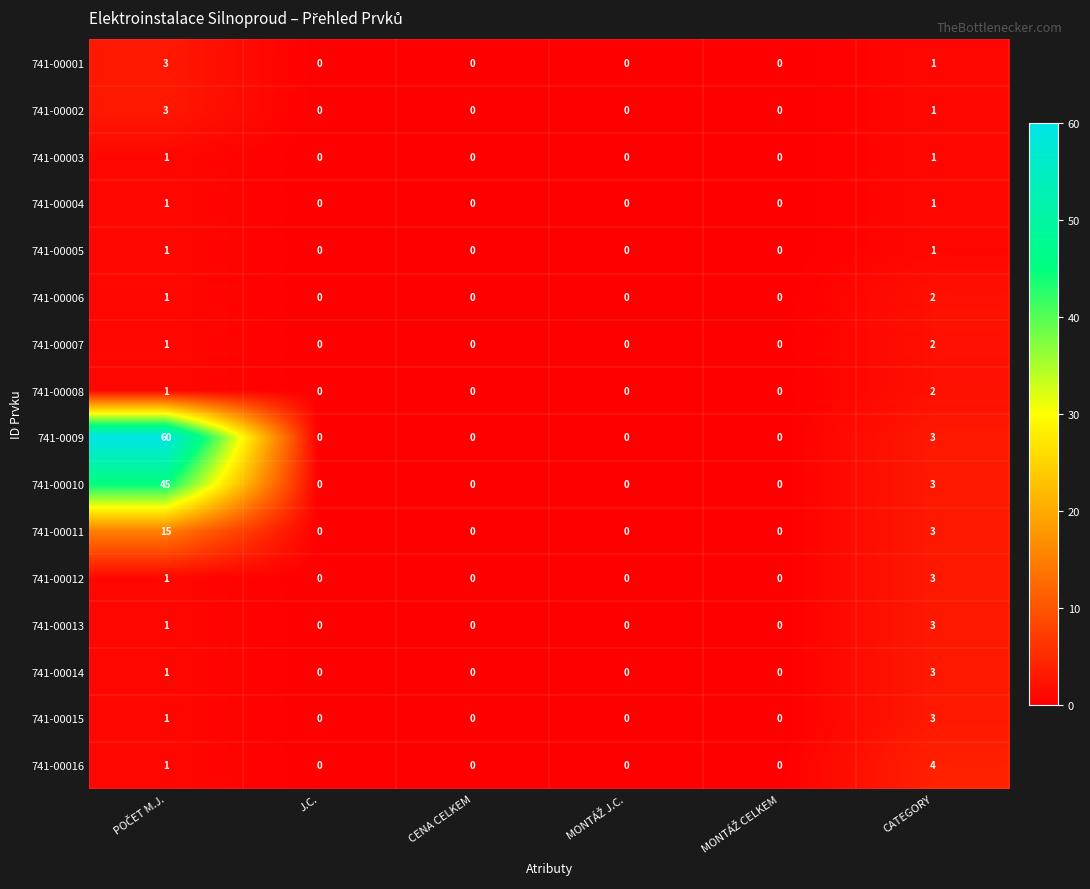

Between J.C. and CATEGORY, which series saw the biggest shift?

741-00016